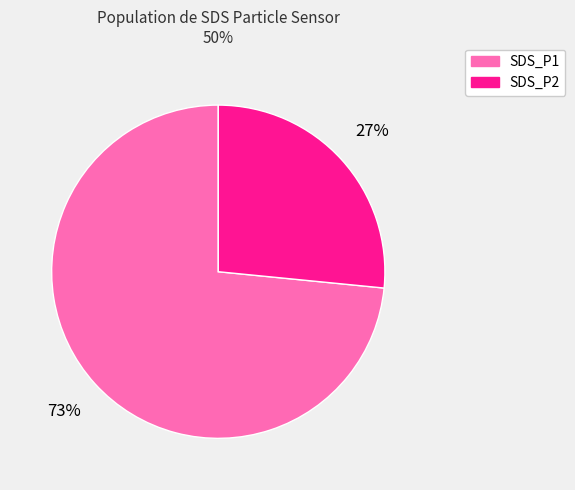

Which slice is the smallest?

SDS_P2